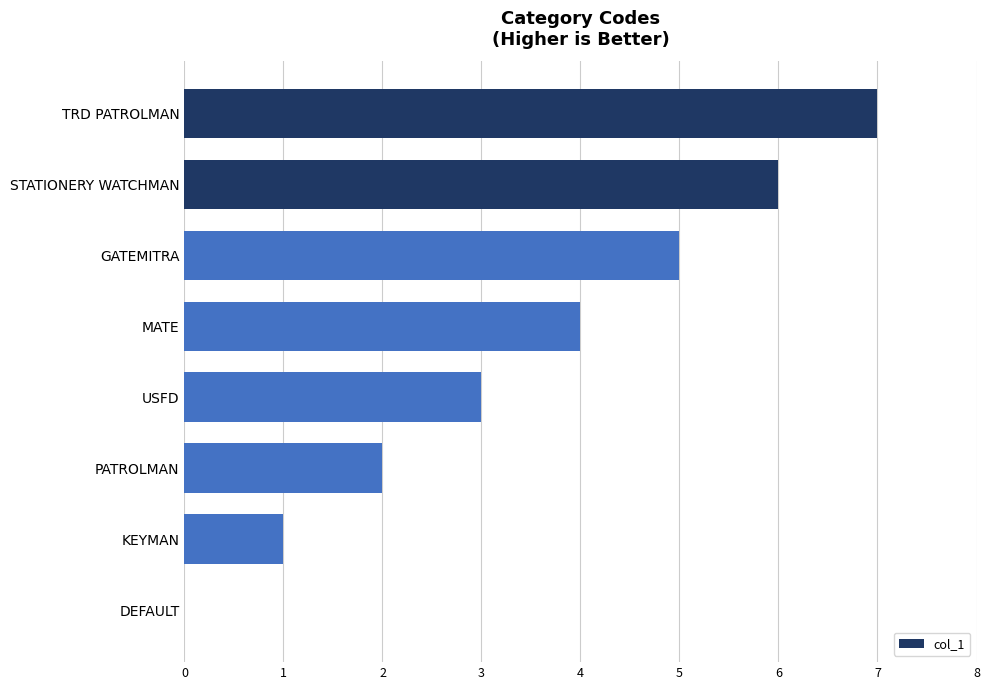

Count the number of data series in this chart.

1